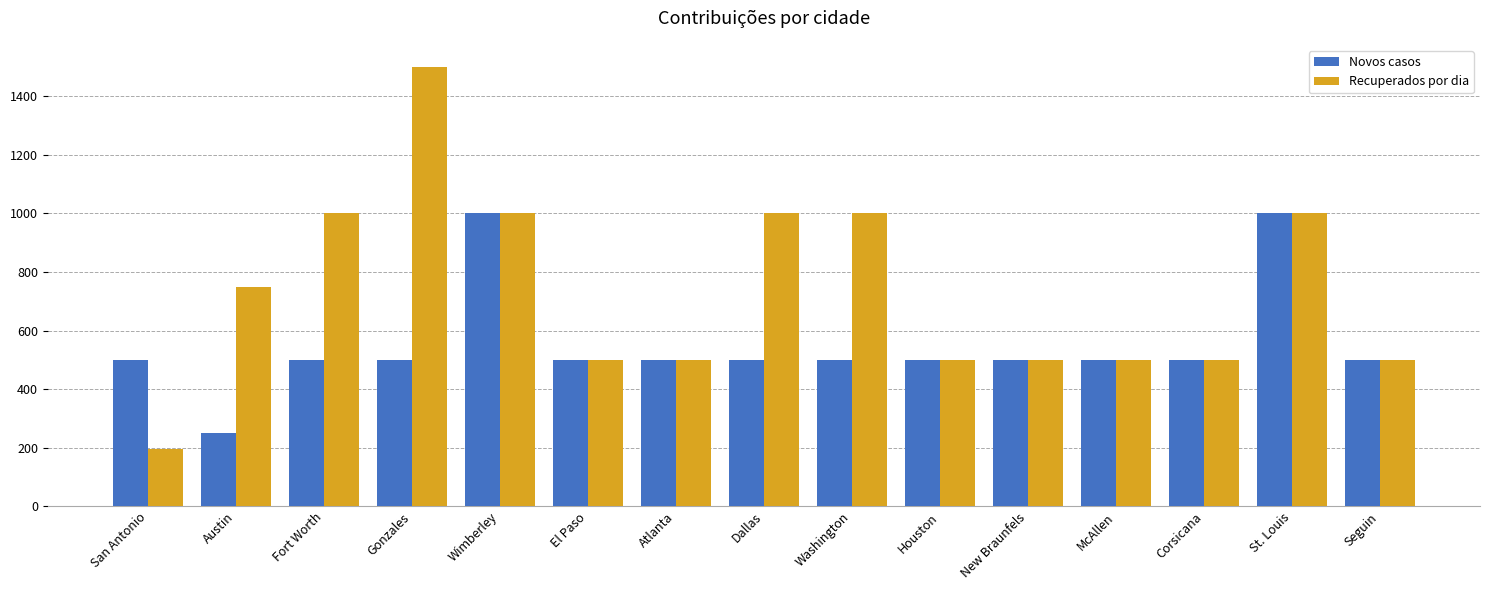

Rank the series by their average value, from highest to lowest.

Recuperados por dia, Novos casos